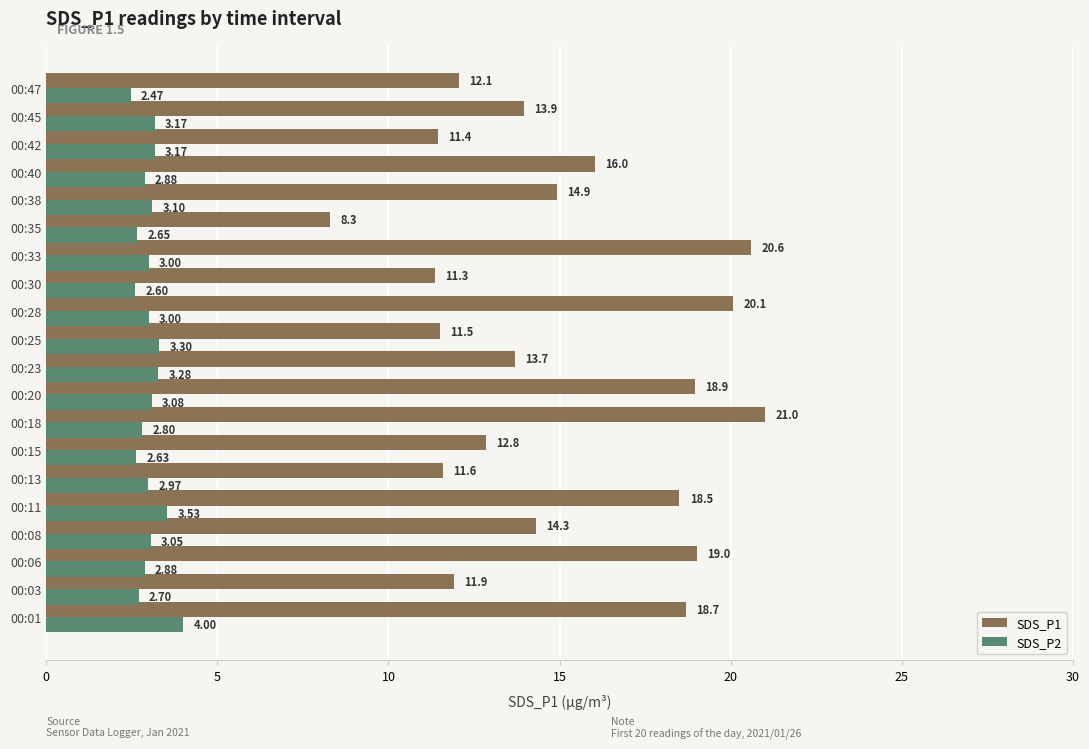

Rank the categories by SDS_P1 value from highest to lowest.

00:18, 00:33, 00:28, 00:06, 00:20, 00:01, 00:11, 00:40, 00:38, 00:08, 00:45, 00:23, 00:15, 00:47, 00:03, 00:13, 00:25, 00:42, 00:30, 00:35